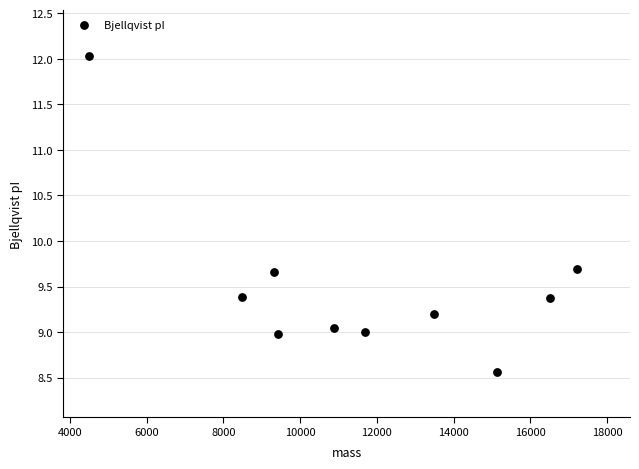

What is the range of X values (max minus min)?

12706.7